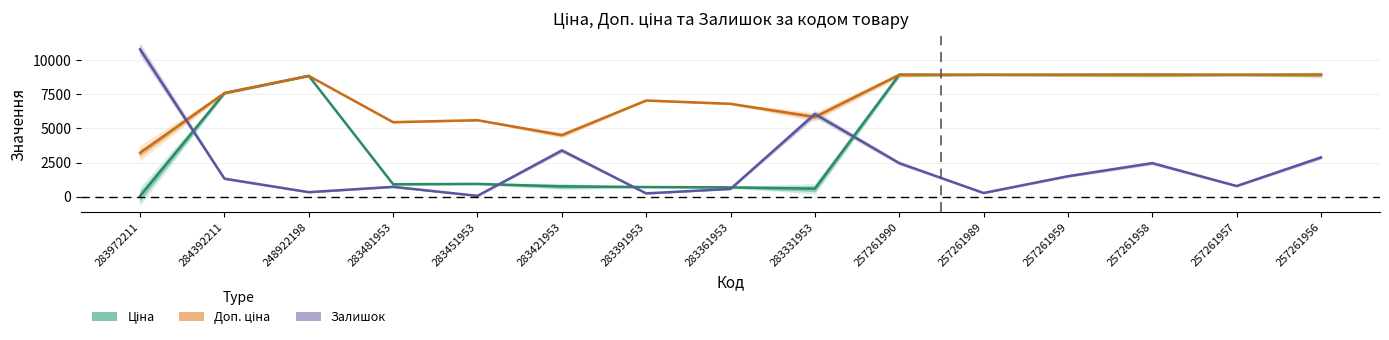

How many interior local peaks does the Доп. ціна series have?

3